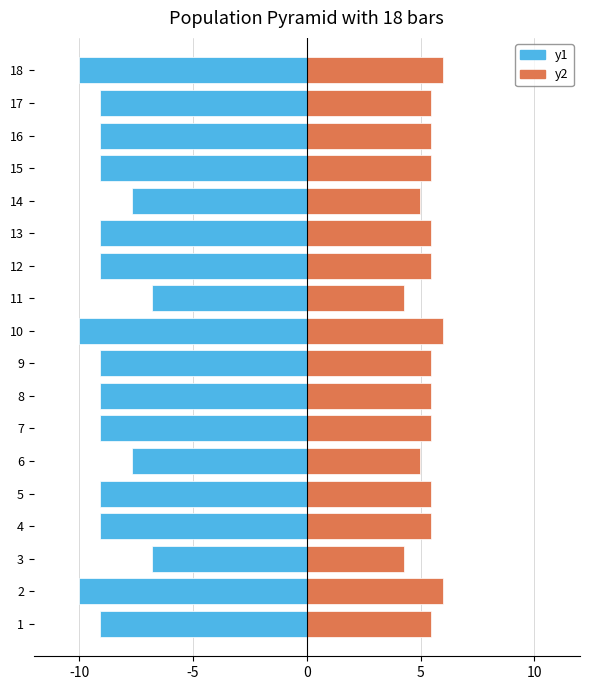

How many series are shown in this chart?

2